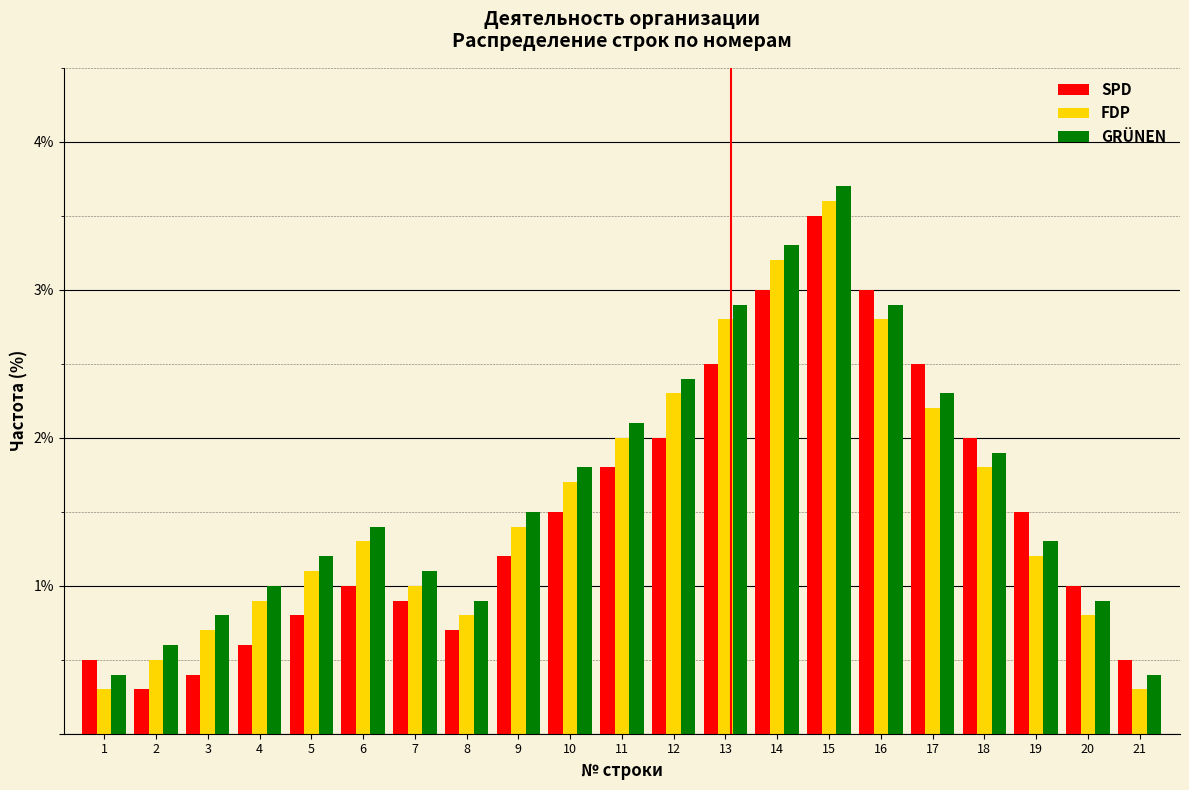

What is the spread (max minus min) of values at 3?

0.4